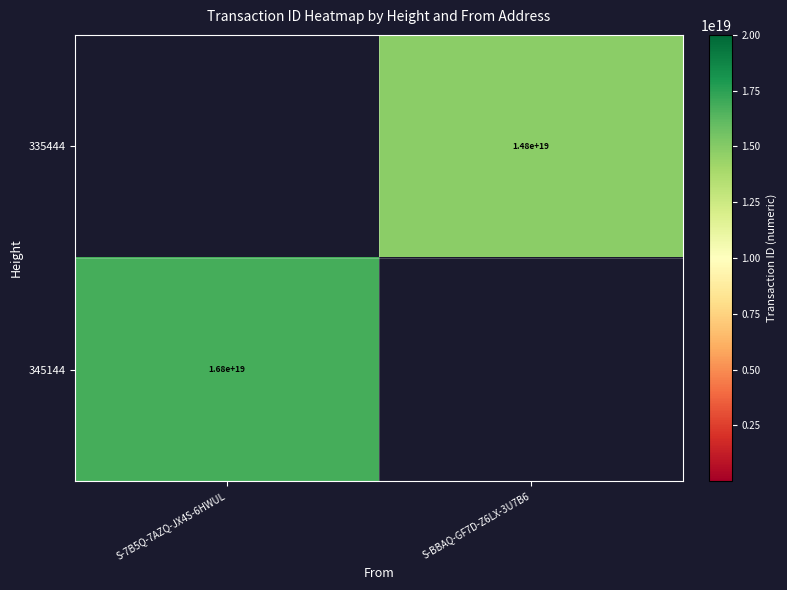

The 335444 series shows 14800000000000000000 at S-BBAQ-GF7D-Z6LX-3U7B6. True or false?

True